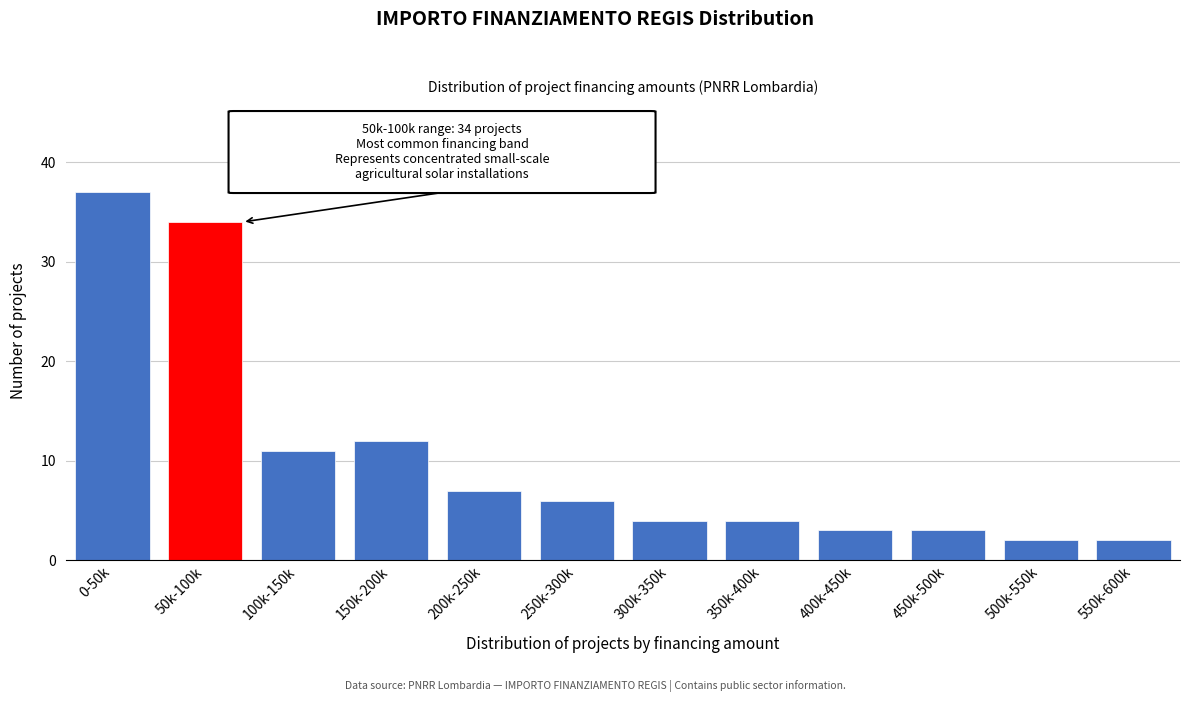

Reading left to right, transcribe all the data shown in this chart.

37	34	11	12	7	6	4	4	3	3	2	2